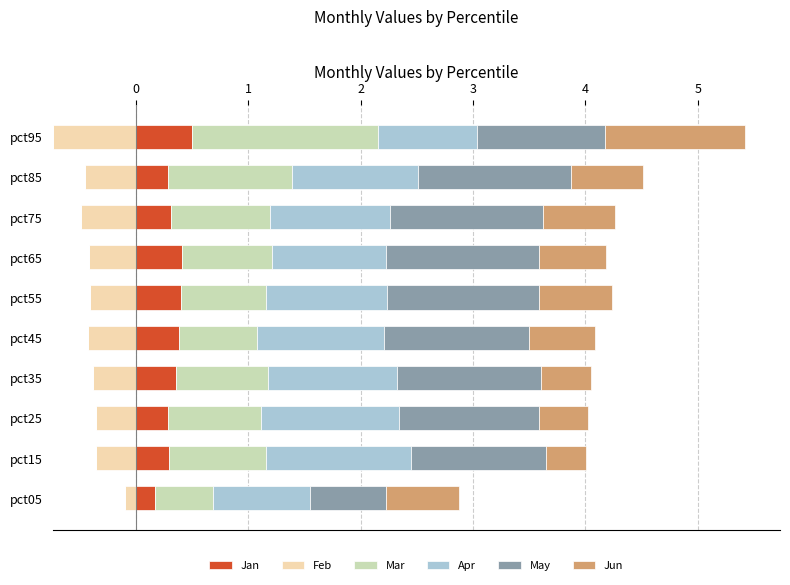

What is the maximum value for Jan?

0.5